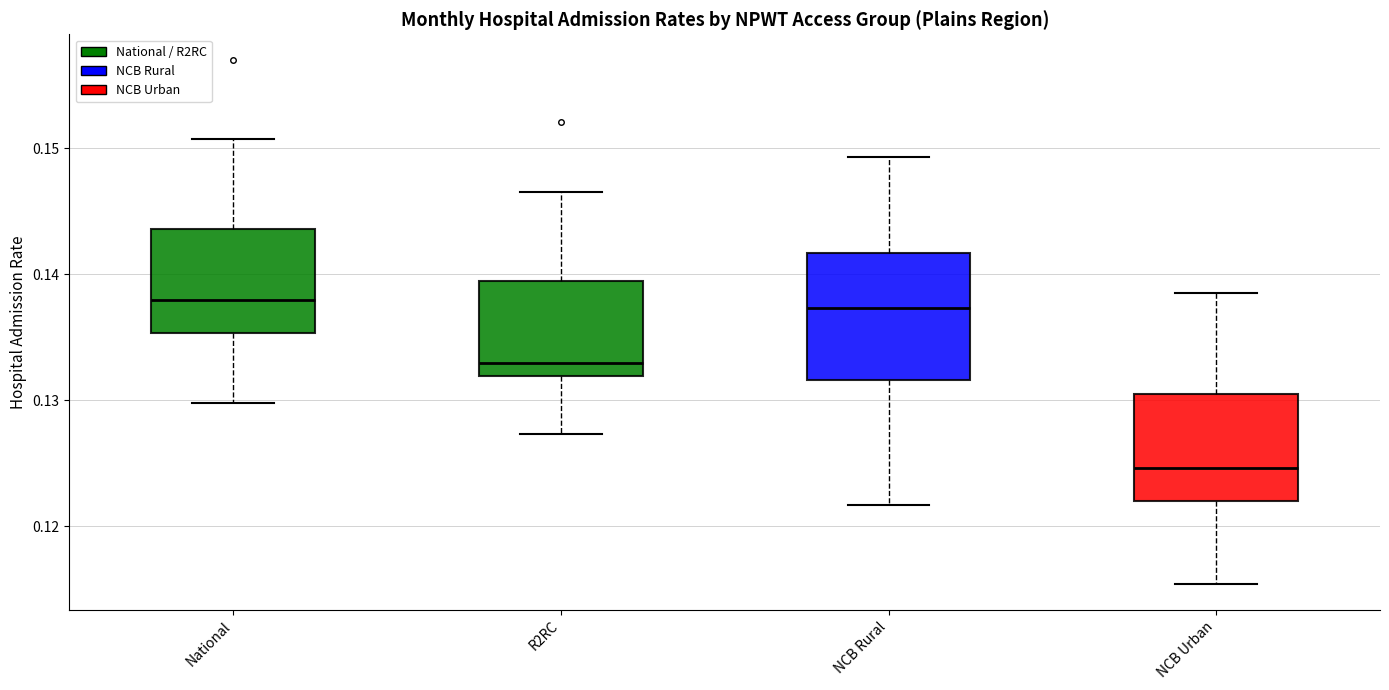

Where does the upper whisker of the box for National end on the y-axis? The values are not printed on the chart, so give them approximately, as read against the axis.

0.151